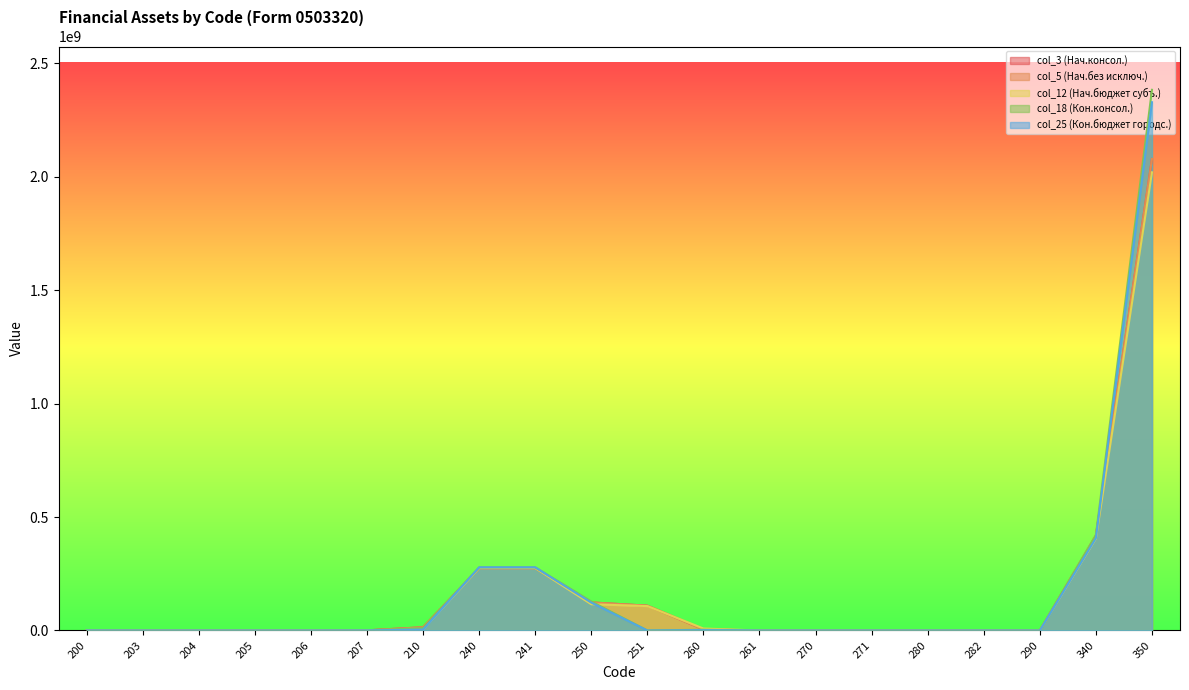

Where is col_18 nearest to the value 1191636690?

340